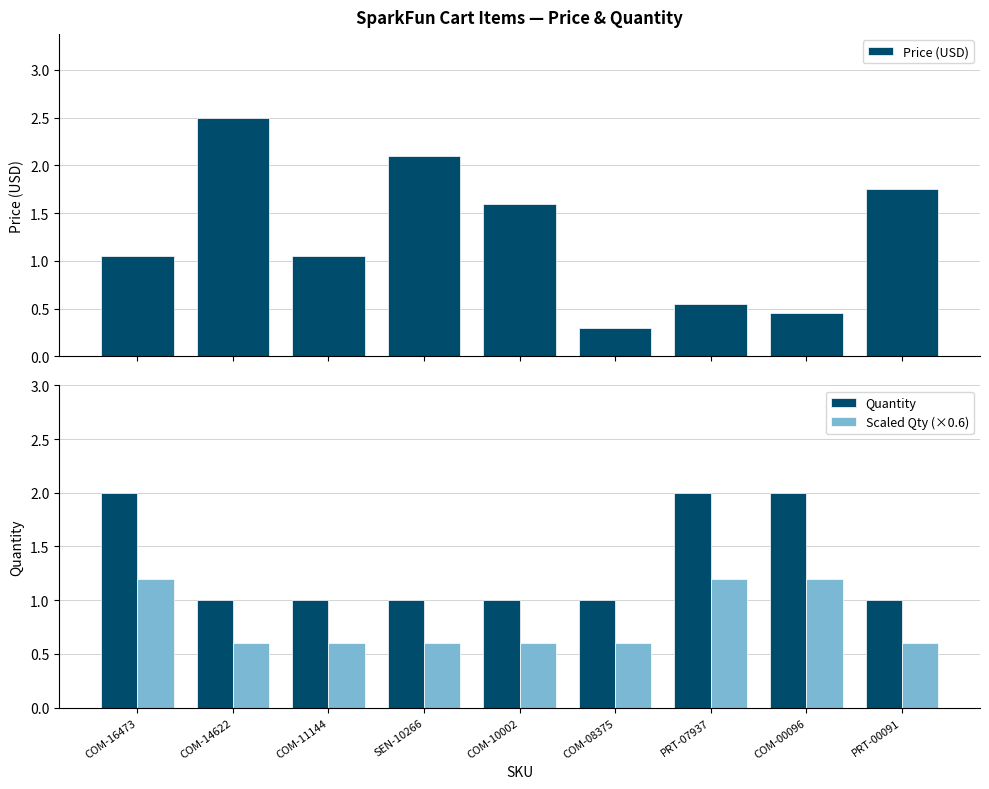

Where does the Price (USD) series first go above 1?

COM-16473